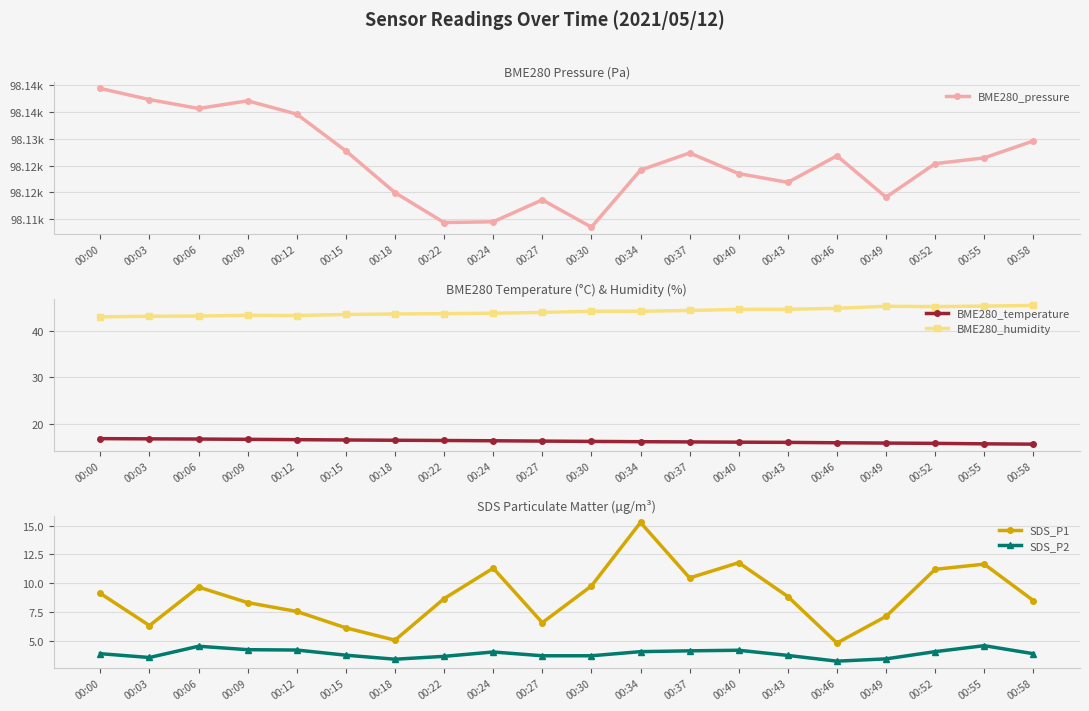

Rank the series by their maximum value, from highest to lowest.

BME280_pressure, BME280_humidity, BME280_temperature, SDS_P1, SDS_P2